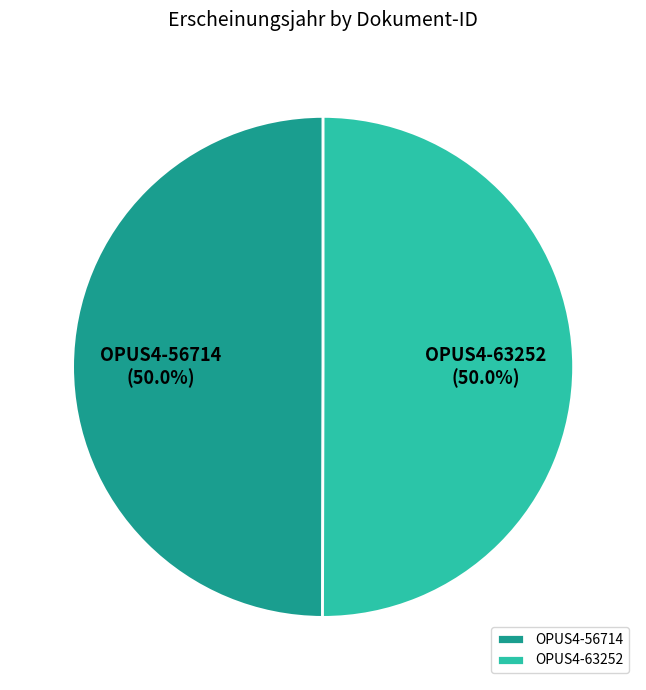

How many slices are in this pie chart?

2